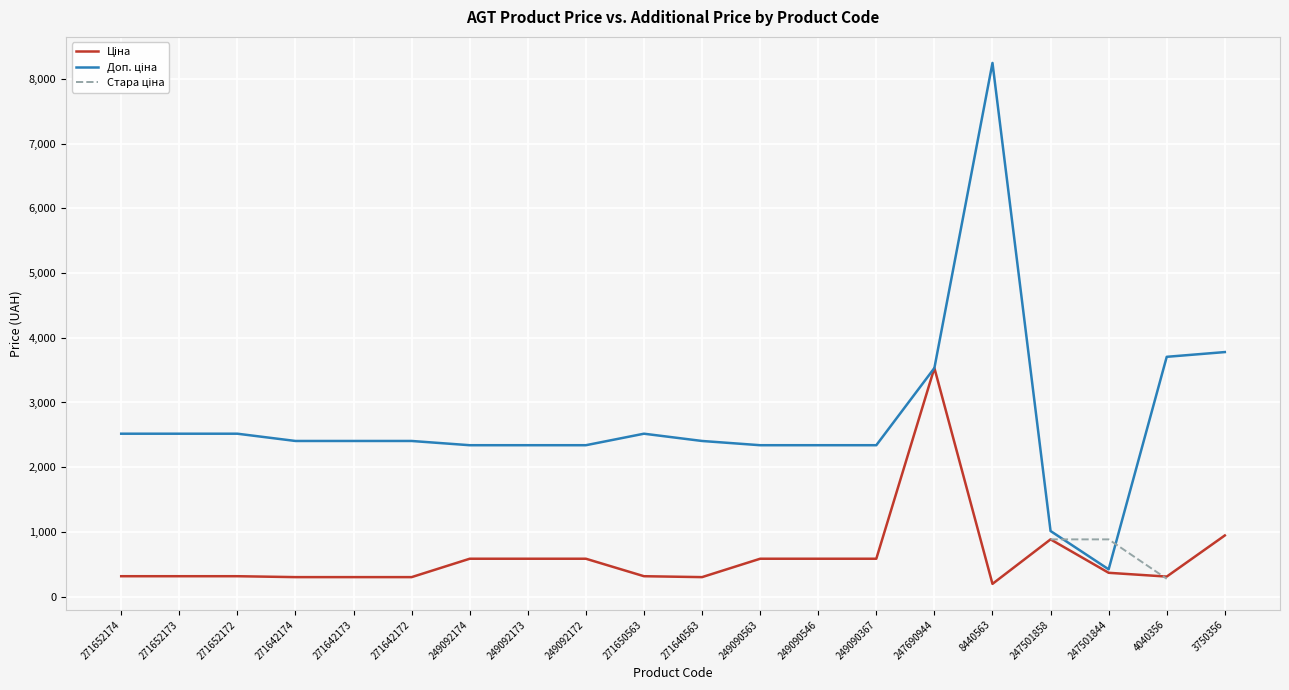

True or false: Доп. ціна has more than 0 interior local peaks.

True